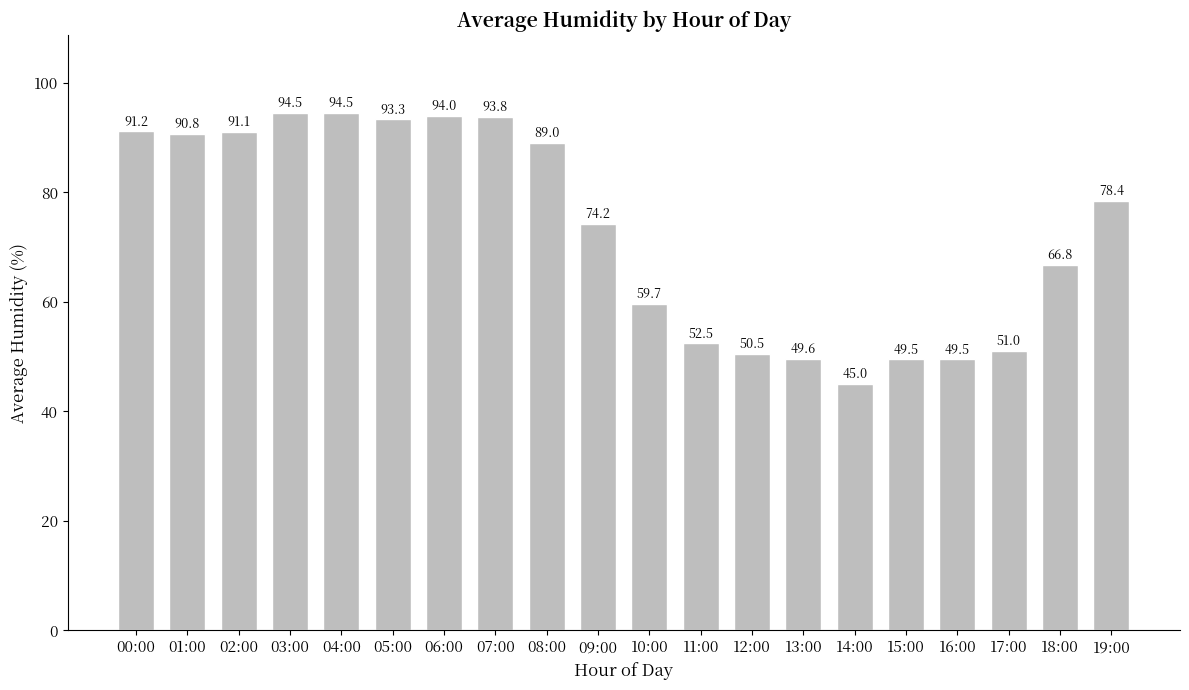

Between 11:00 and 00:00, which is larger?

00:00